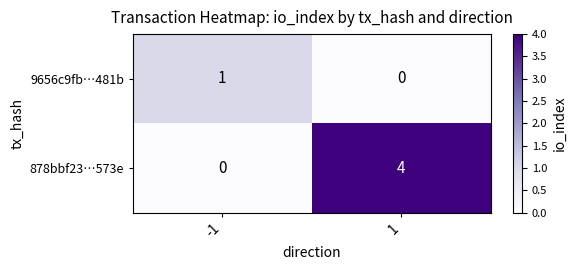

Reading left to right, what are all the values shown in this chart?

9656c9fb…481b: 1	0
878bbf23…573e: 0	4